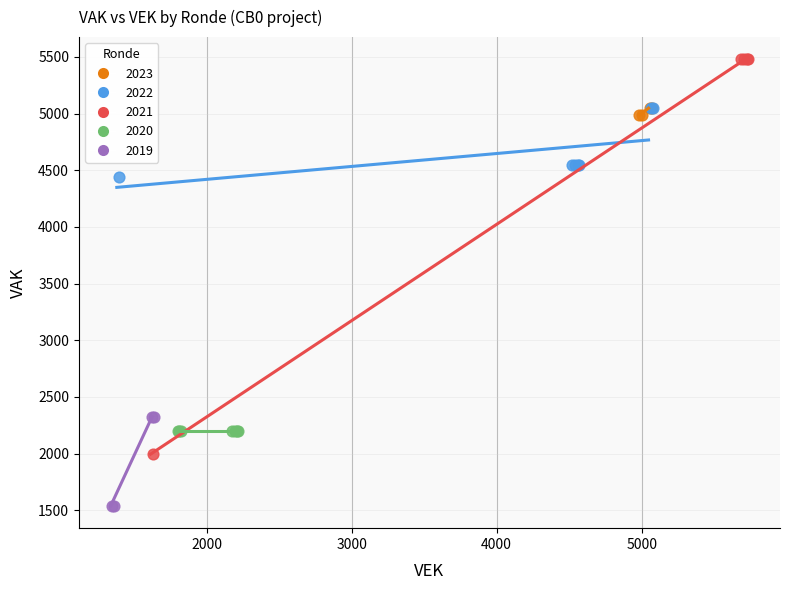

Which series contains the lowest Y value?

2019